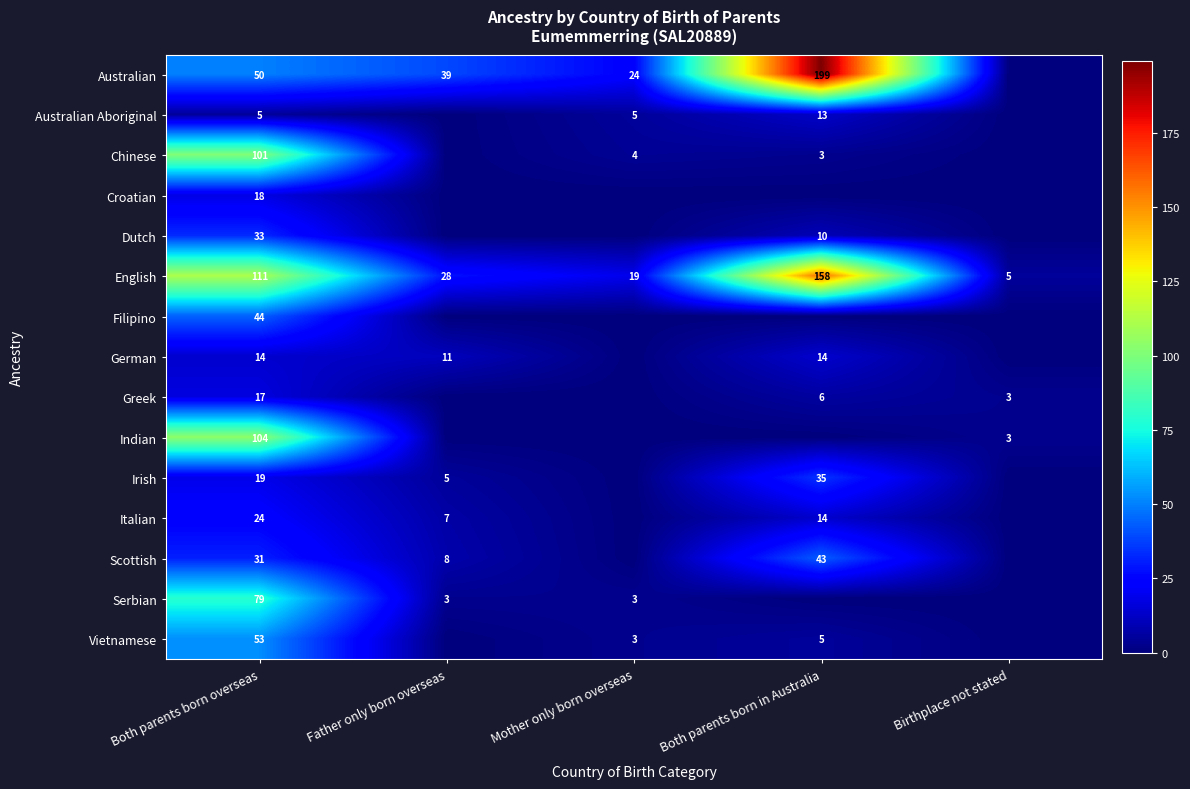

What is the difference between the highest and lowest values at Both parents born overseas?

106